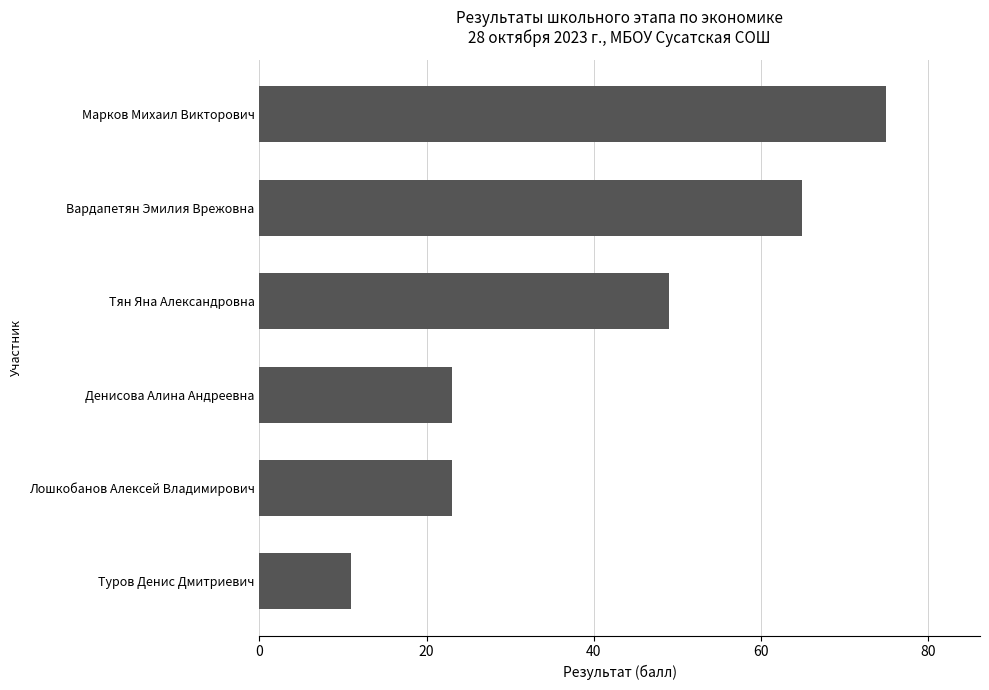

How many values are between 23 and 65?

4